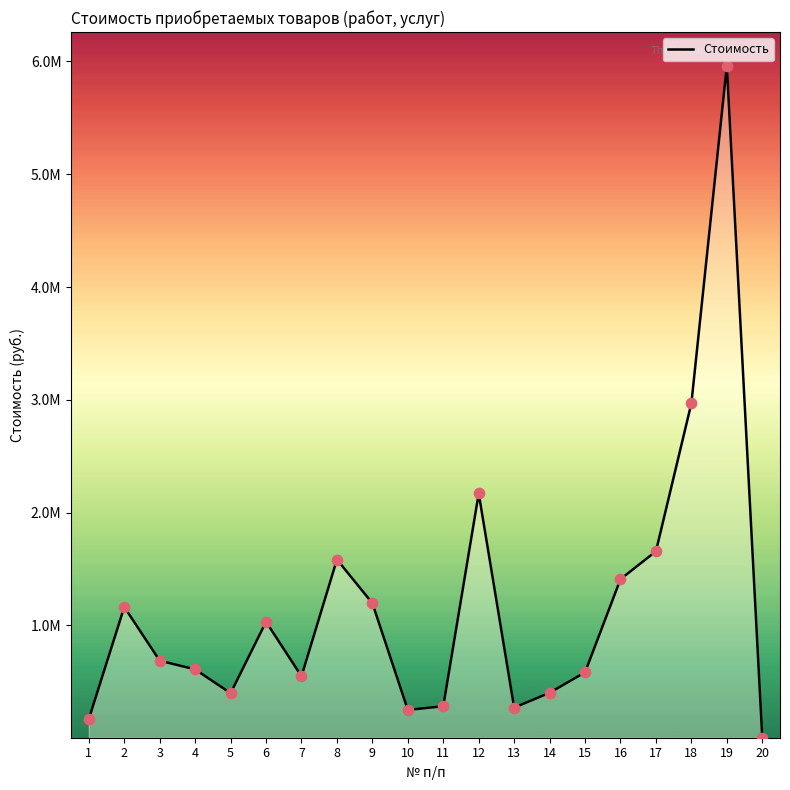

Approximately how many times larger is the value at 4 compared to 13?

2.3